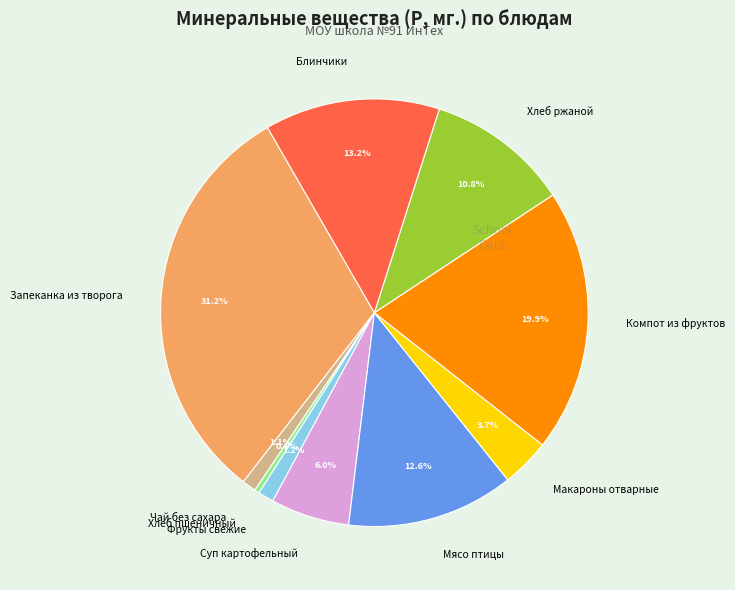

Is the sum of Хлеб пшеничный and Запеканка из творога greater than half?

No